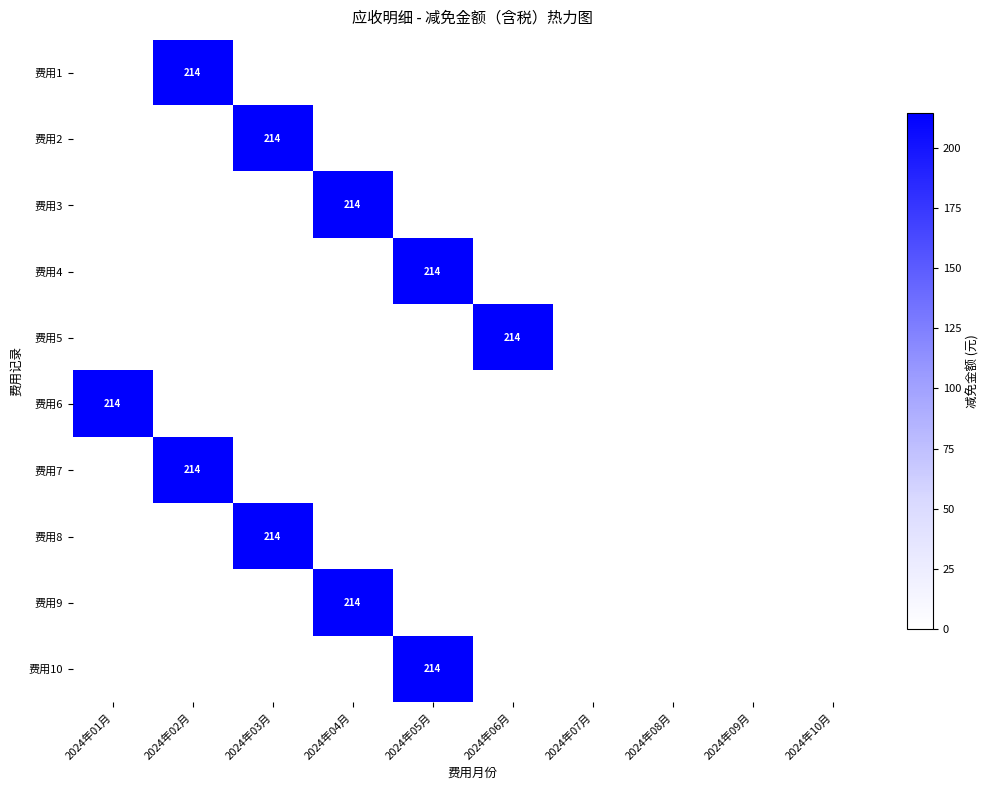

At which category does the chart reach its minimum across all series?

2024年01月